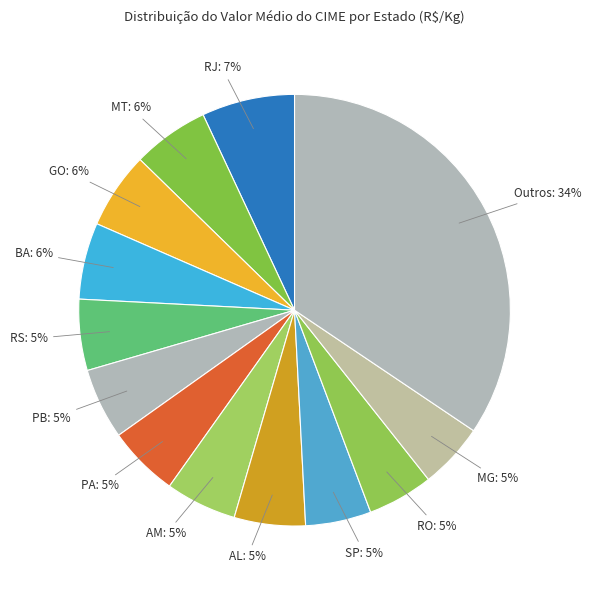

Count the number of slices in the pie.

13